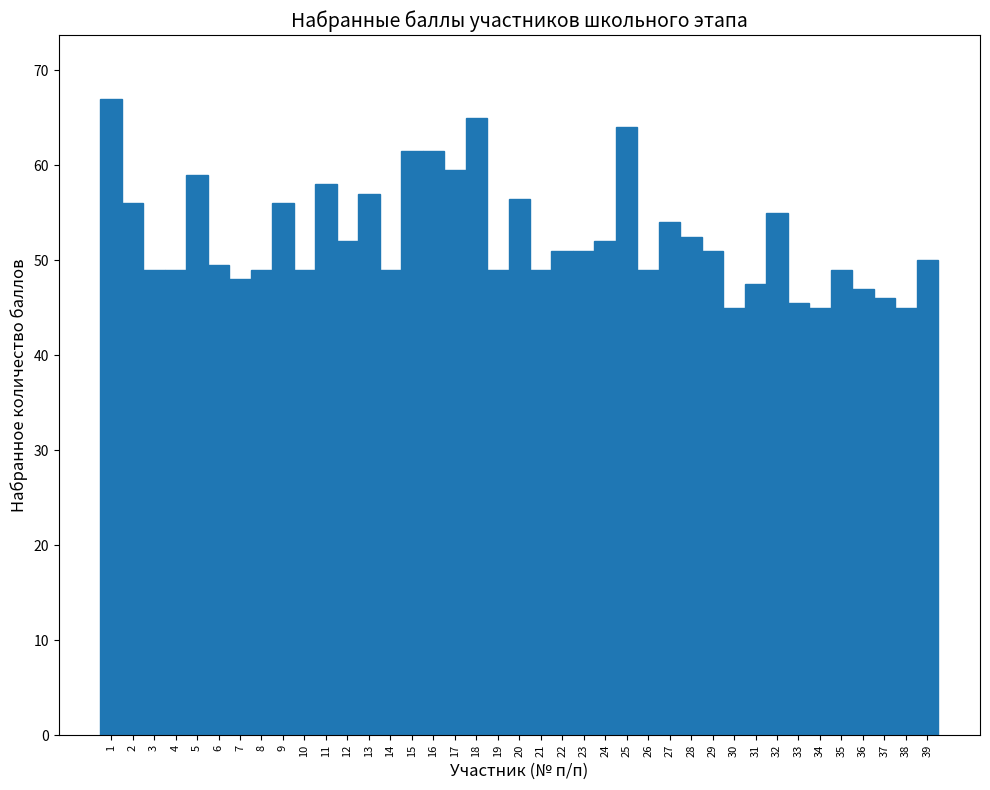

How many values are below 51?

19